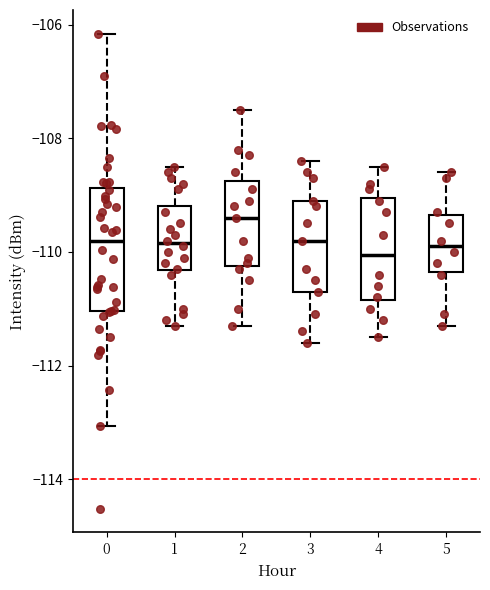

Reading left to right, transcribe this box plot: for each box, give where its median line is, the range the box spans, and where its two whiskers end, as read against the y-axis. The values are not printed on the chart, so give them approximately, as read against the axis.

0: median -109.8, box -111.0 to -108.8, whiskers -113.0 to -106.2
1: median -109.8, box -110.4 to -109.2, whiskers -111.2 to -108.4
2: median -109.4, box -110.2 to -108.8, whiskers -111.2 to -107.4
3: median -109.8, box -110.6 to -109.0, whiskers -111.6 to -108.4
4: median -110.0, box -110.8 to -109.0, whiskers -111.4 to -108.4
5: median -109.8, box -110.4 to -109.4, whiskers -111.2 to -108.6